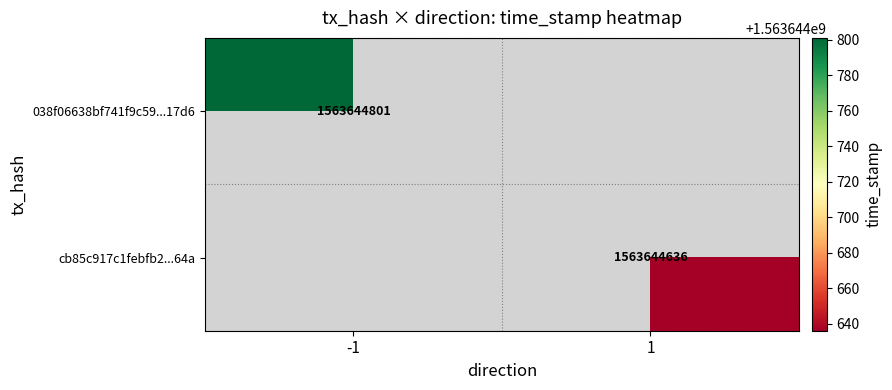

Reading left to right, list all the values displayed in this chart.

038f06638bf741f9c59461907364787f05217d6: direction=-1	time_stamp=1563644801
cb85c917c1febfb2a4b7f5d84fa3d1538e7464a: direction=1	time_stamp=1563644636